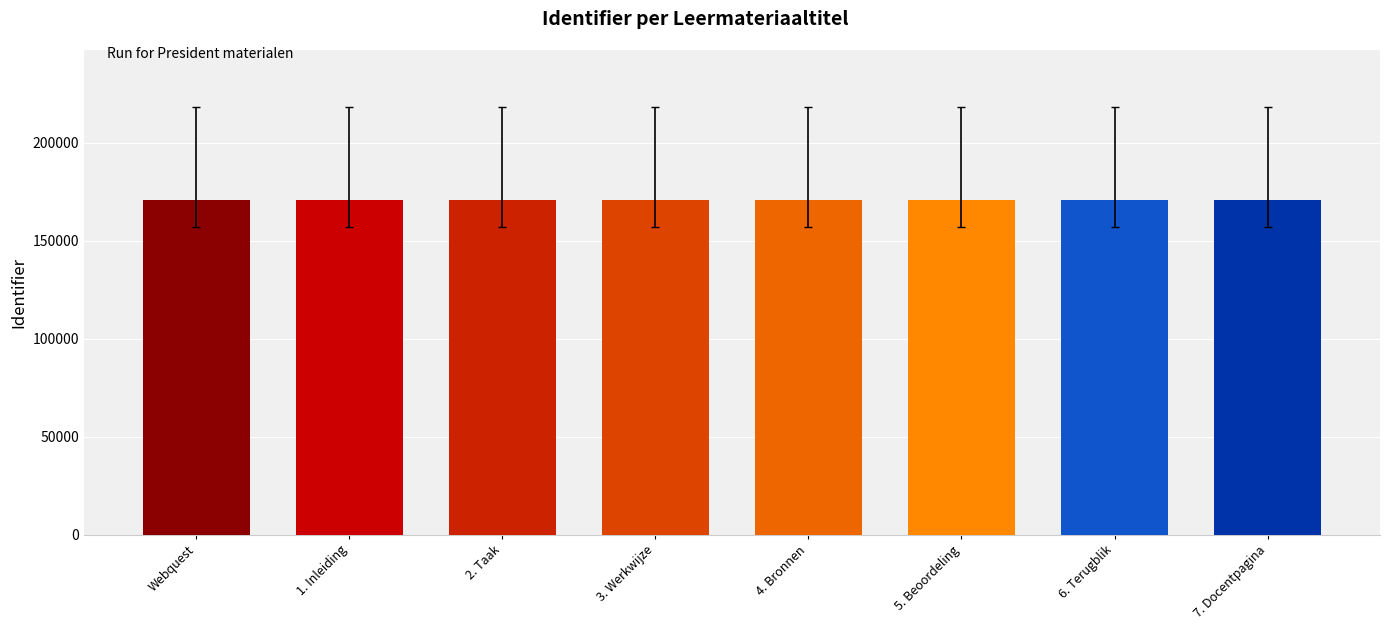

What is the smallest value displayed?

170563